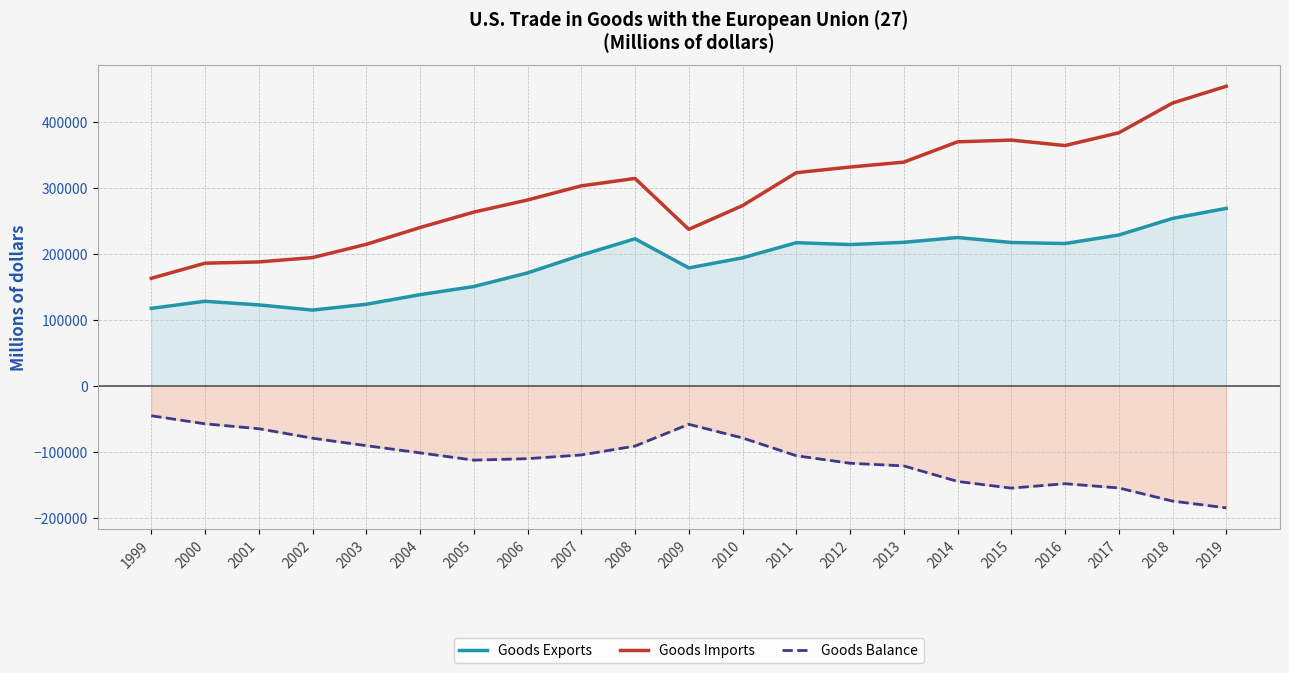

Rank the series at 2014 from highest to lowest value.

Goods Imports, Goods Exports, Goods Balance